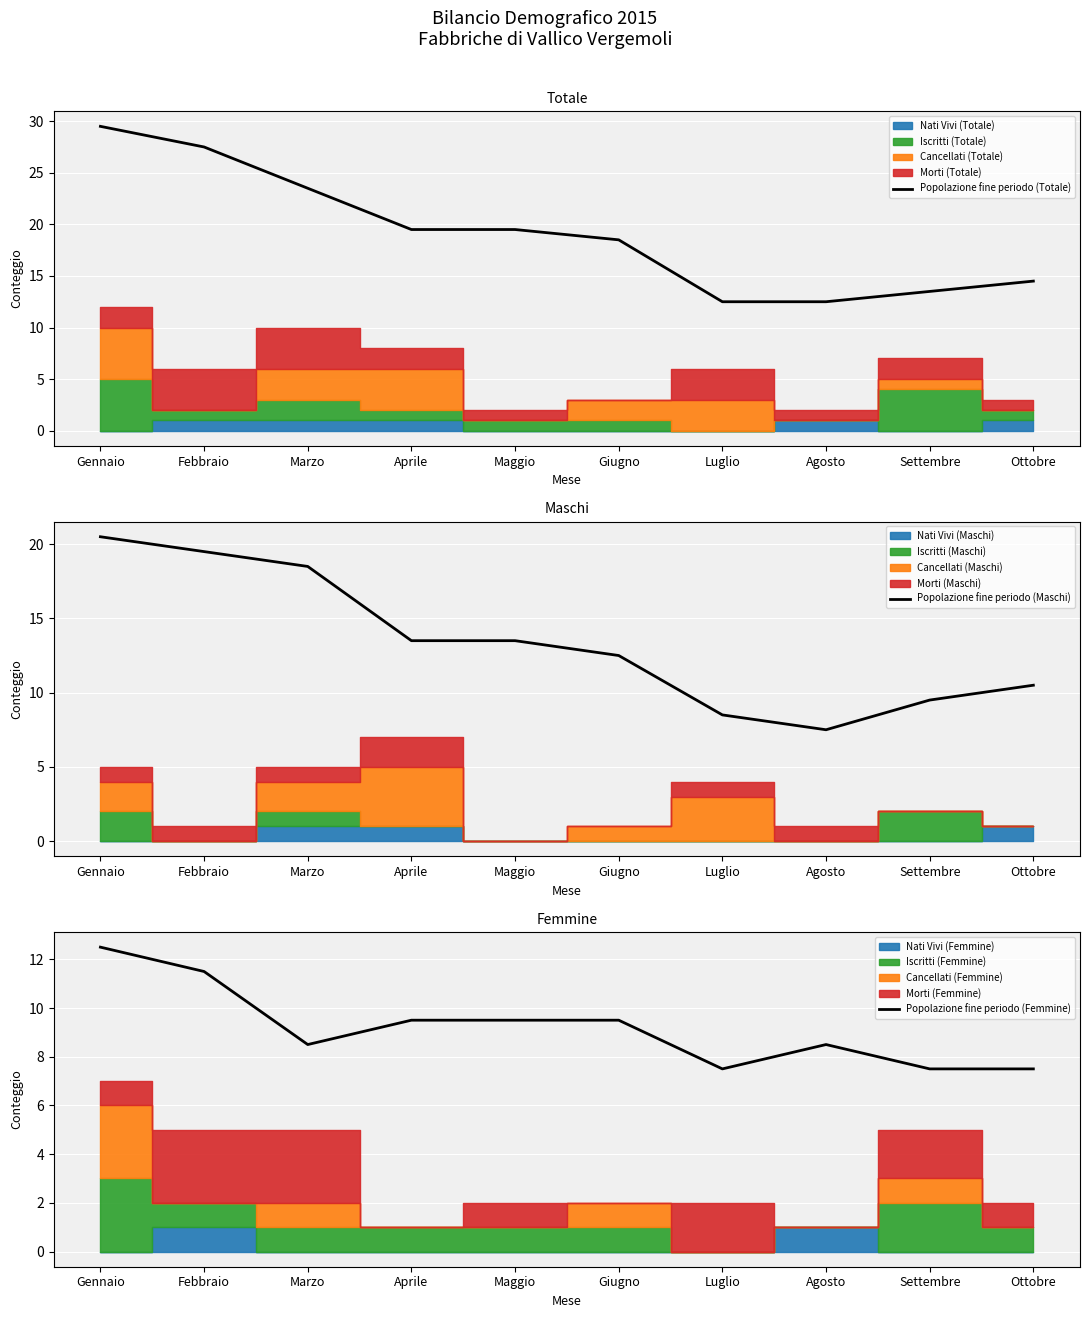

Which series has the widest spread of values?

Popolazione fine periodo (Totale)